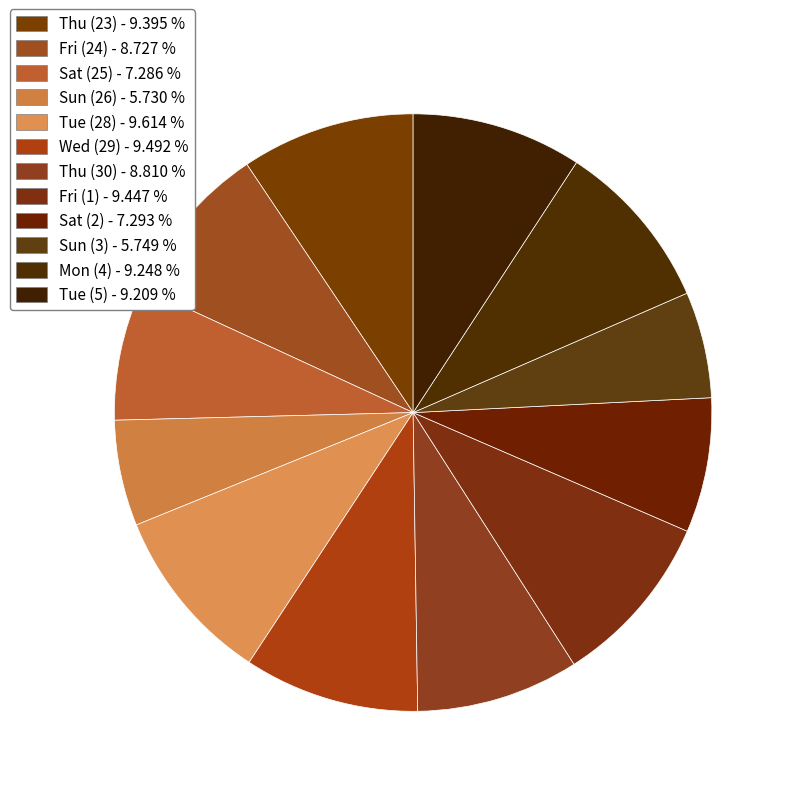

Does any single category account for the majority?

No